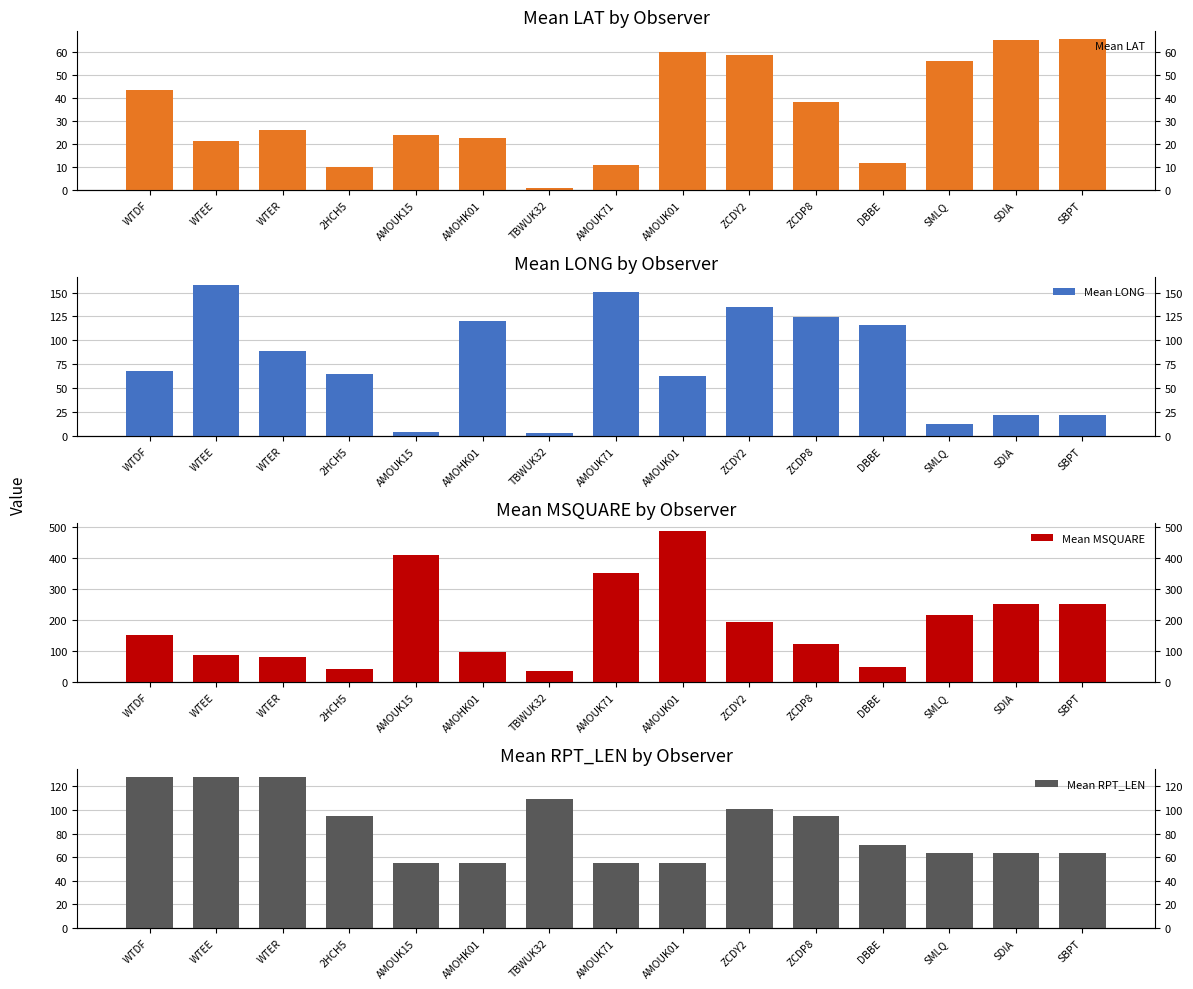

What is the difference between the highest and lowest values at AMOUK01?

431.0